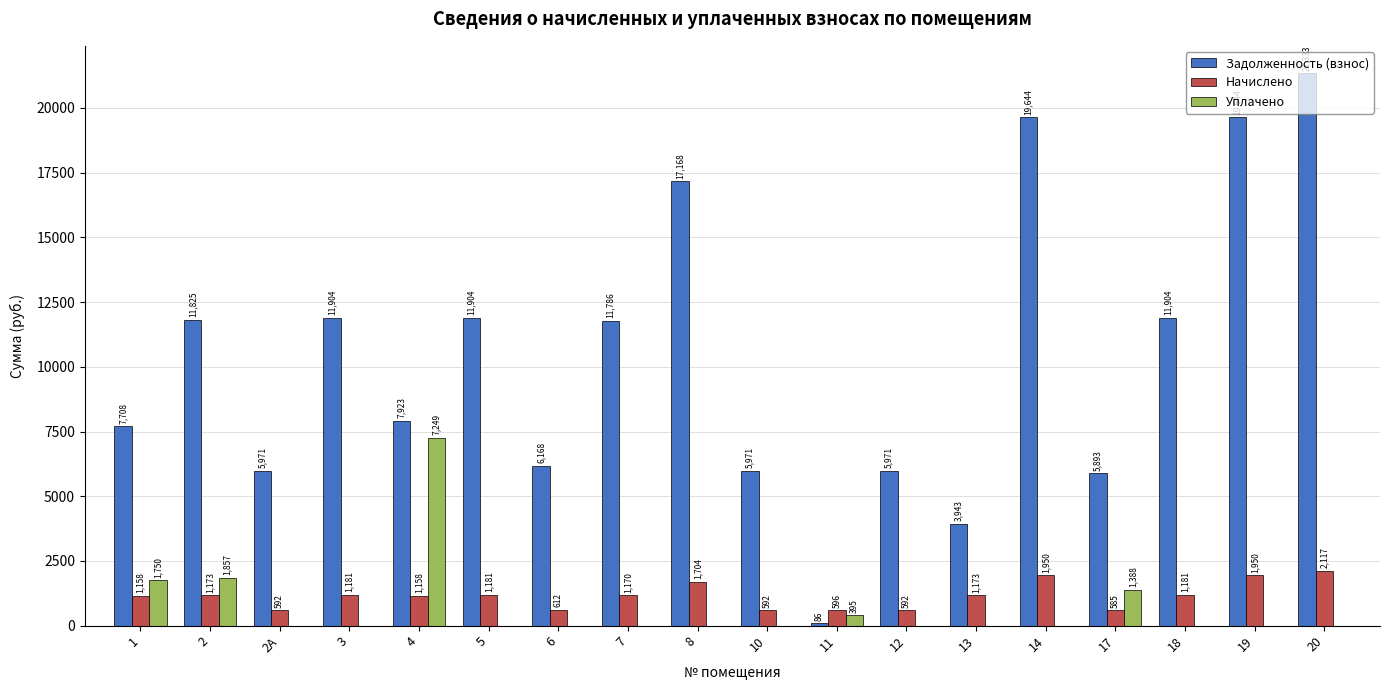

What is the spread (max minus min) of values at 7?

11786.4